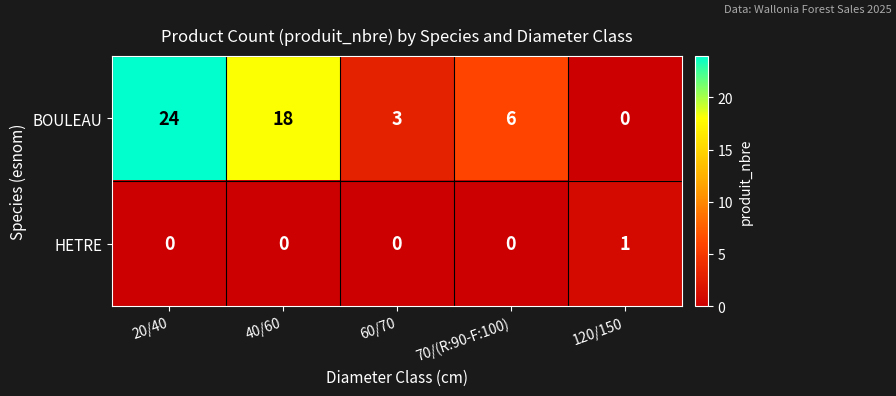

What value does the BOULEAU series have at 40/60, to the nearest 5?

20